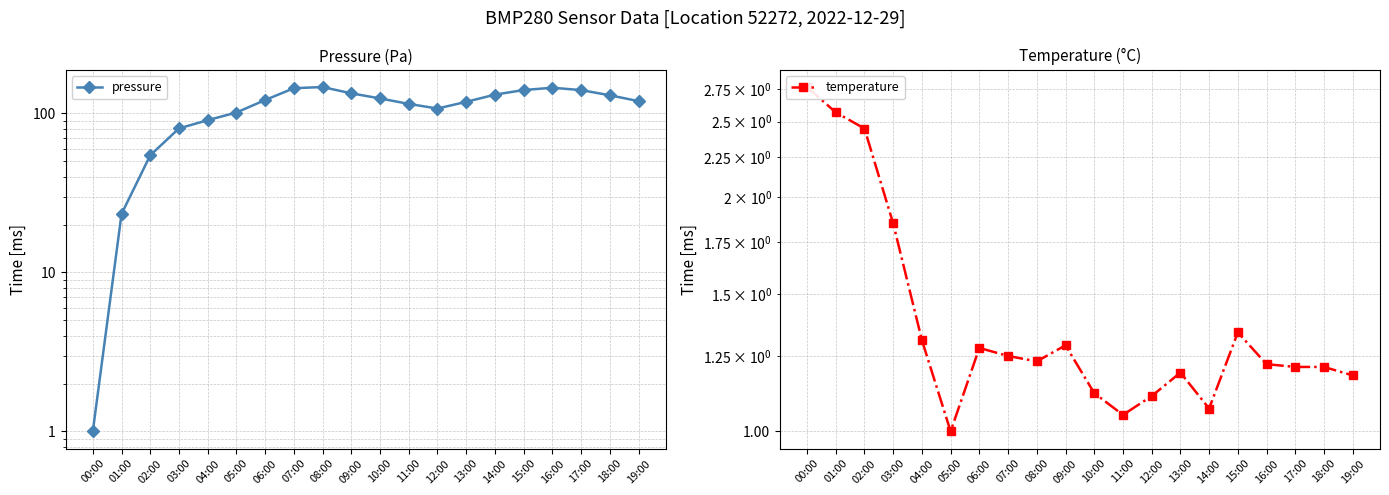

What are all the series names shown in the legend?

pressure, temperature